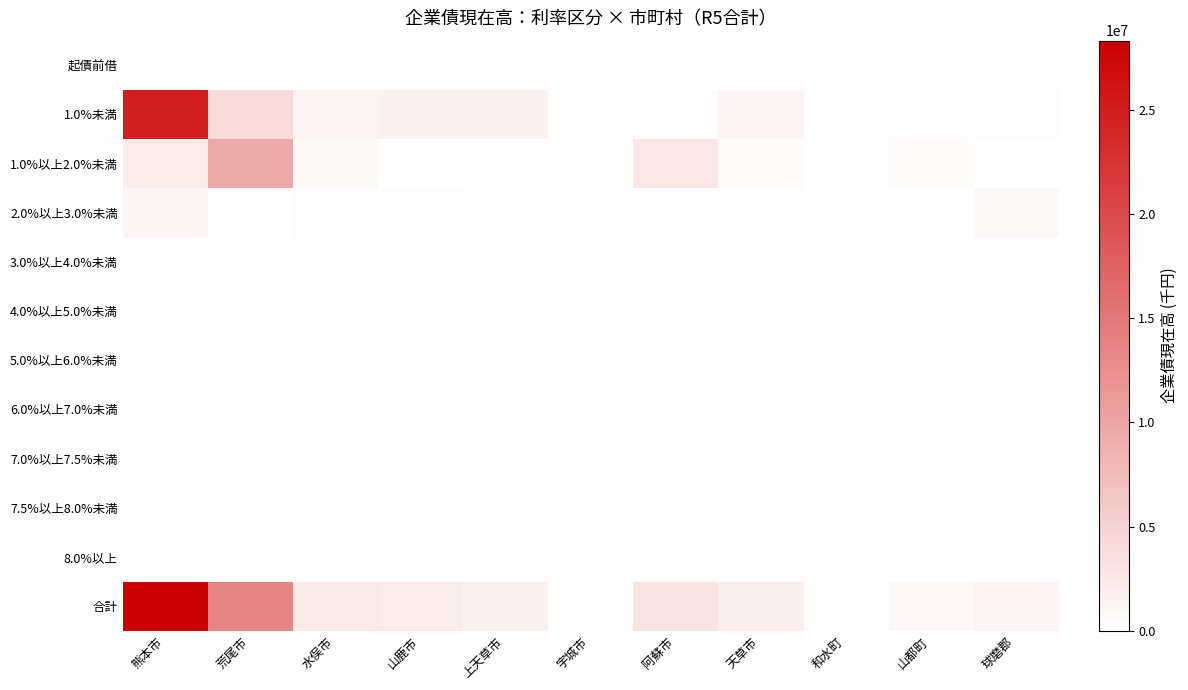

Reading right to left, what are all the values shown in this chart?

起債前借: 球磨郡=0	山都町=0	和水町=0	天草市=0	阿蘇市=0	宇城市=0	上天草市=0	山鹿市=0	水俣市=0	荒尾市=0	熊本市=0
1.0%未満: 球磨郡=422412	山都町=429983	和水町=177720	天草市=1116755	阿蘇市=423660	宇城市=30048	上天草市=1577076	山鹿市=1626618	水俣市=1412938	荒尾市=4009732	熊本市=24962059
1.0%以上2.0%未満: 球磨郡=8249	山都町=459283	和水町=1200	天草市=498214	阿蘇市=2566231	宇城市=0	上天草市=4540	山鹿市=77360	水俣市=668160	荒尾市=9577497	熊本市=2203218
2.0%以上3.0%未満: 球磨郡=812211	山都町=0	和水町=151155	天草市=194070	阿蘇市=0	宇城市=0	上天草市=0	山鹿市=415866	水俣市=426376	荒尾市=0	熊本市=1132856
3.0%以上4.0%未満: 球磨郡=7376	山都町=0	和水町=0	天草市=0	阿蘇市=0	宇城市=0	上天草市=32370	山鹿市=0	水俣市=0	荒尾市=0	熊本市=27045
4.0%以上5.0%未満: 球磨郡=13976	山都町=0	和水町=0	天草市=0	阿蘇市=0	宇城市=0	上天草市=0	山鹿市=1041	水俣市=0	荒尾市=0	熊本市=17823
5.0%以上6.0%未満: 球磨郡=0	山都町=0	和水町=0	天草市=0	阿蘇市=0	宇城市=0	上天草市=0	山鹿市=0	水俣市=0	荒尾市=0	熊本市=0
6.0%以上7.0%未満: 球磨郡=0	山都町=0	和水町=0	天草市=0	阿蘇市=0	宇城市=0	上天草市=0	山鹿市=0	水俣市=0	荒尾市=0	熊本市=0
7.0%以上7.5%未満: 球磨郡=0	山都町=0	和水町=0	天草市=0	阿蘇市=0	宇城市=0	上天草市=0	山鹿市=0	水俣市=0	荒尾市=0	熊本市=0
7.5%以上8.0%未満: 球磨郡=0	山都町=0	和水町=0	天草市=0	阿蘇市=0	宇城市=0	上天草市=0	山鹿市=0	水俣市=0	荒尾市=0	熊本市=0
8.0%以上: 球磨郡=0	山都町=0	和水町=0	天草市=0	阿蘇市=0	宇城市=0	上天草市=0	山鹿市=0	水俣市=0	荒尾市=0	熊本市=0
合計: 球磨郡=1264224	山都町=889266	和水町=330075	天草市=1809039	阿蘇市=2989891	宇城市=30048	上天草市=1613986	山鹿市=2120885	水俣市=2507474	荒尾市=13587229	熊本市=28343001